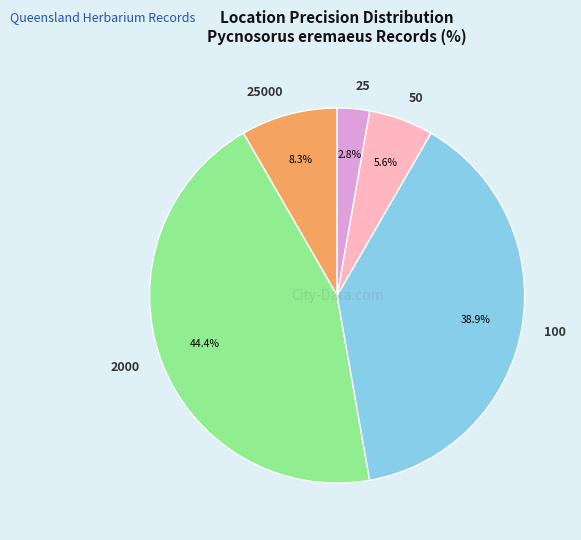

What is the smallest slice in the pie chart?

25